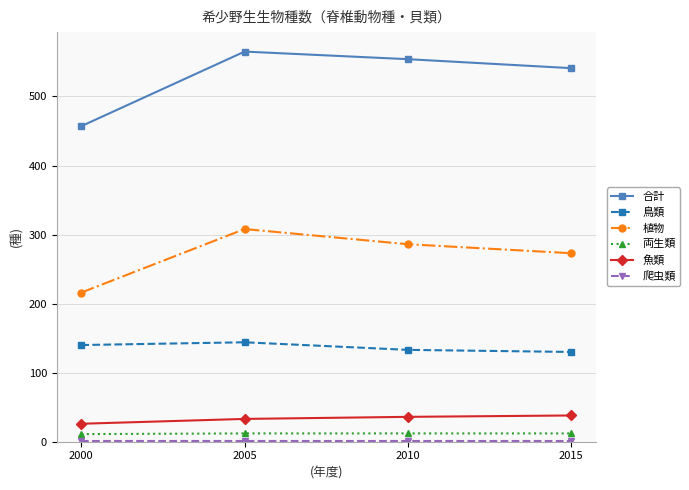

What is the sum of all 合計 values?

2117